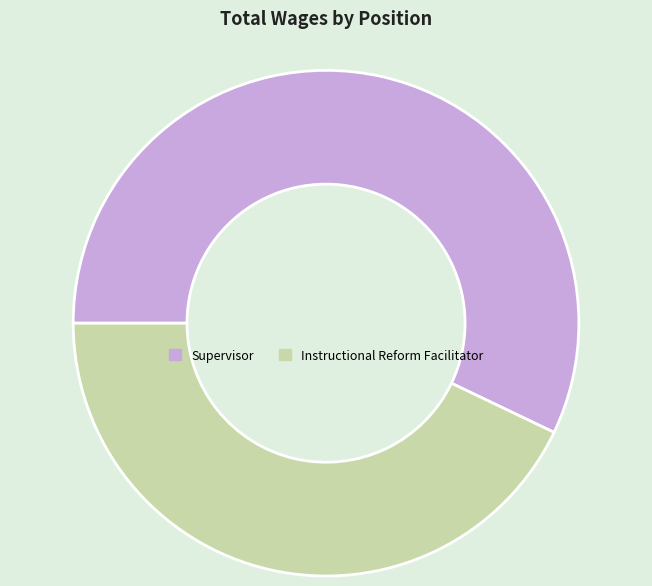

What is the majority slice?

Supervisor